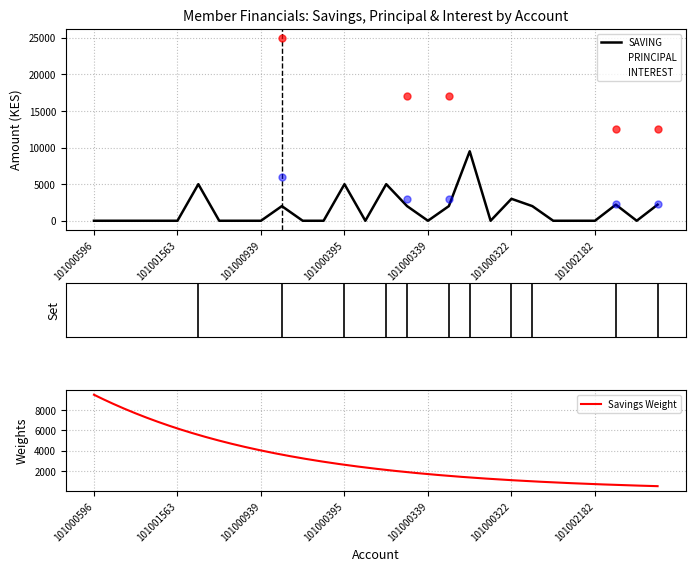

Is the value of PRINCIPAL at 101001031 greater than the value of SAVING at 101000341?

No